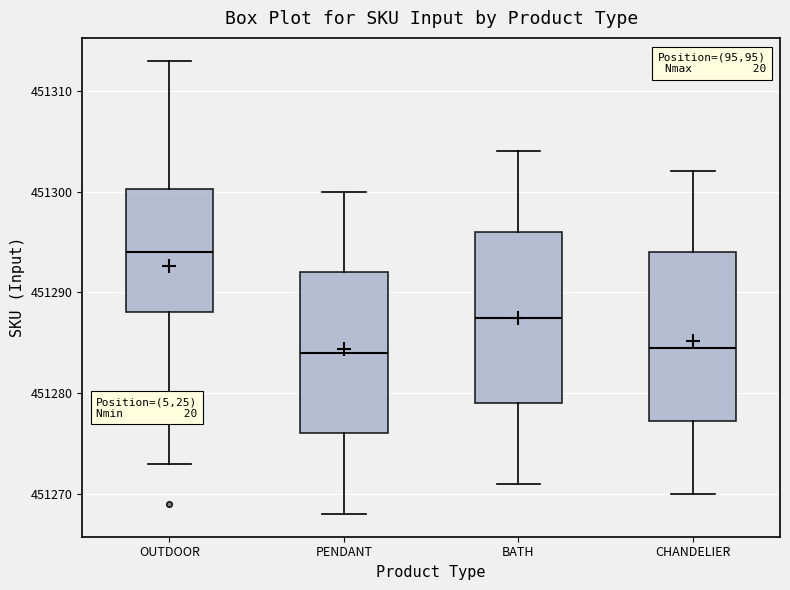

Where is the lower edge of the box for PENDANT on the y-axis? The values are not printed on the chart, so give them approximately, as read against the axis.

451276